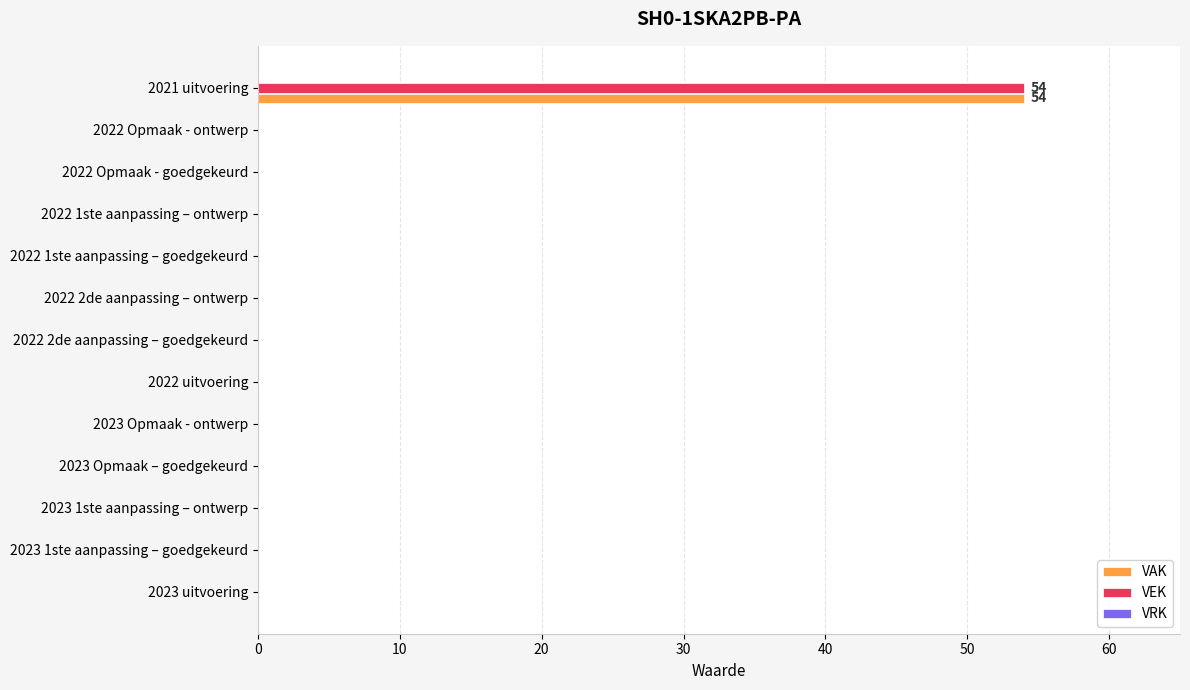

At which category is the sum across all series the highest?

2021 uitvoering